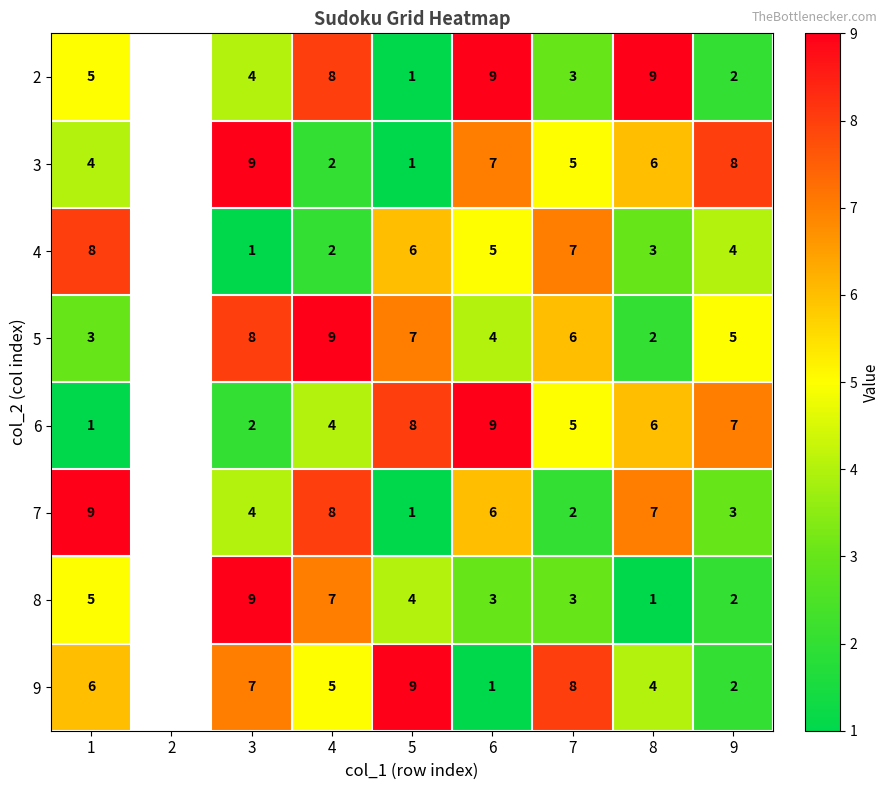

What is the total value across all series at 6?

44